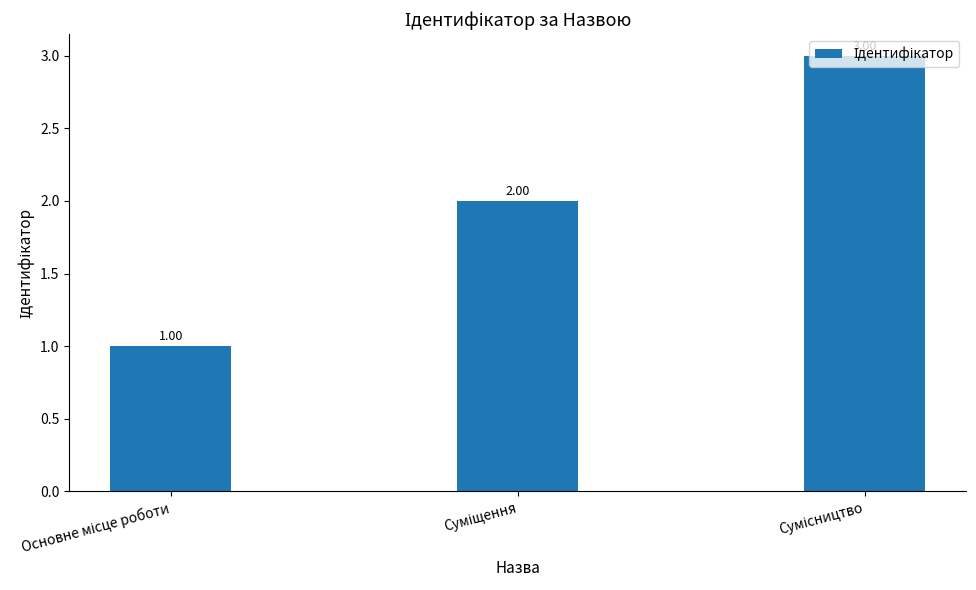

How many data points are less than 2?

1